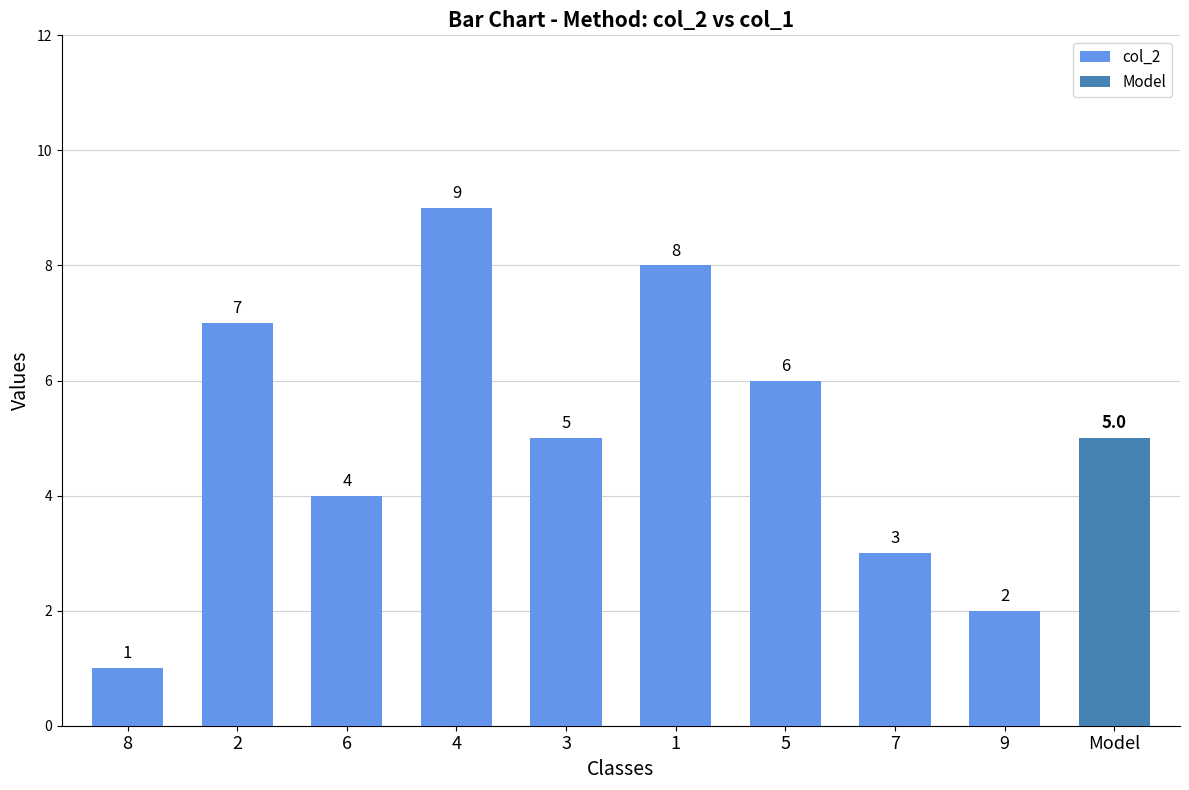

Which label corresponds to the smallest value in the chart?

8